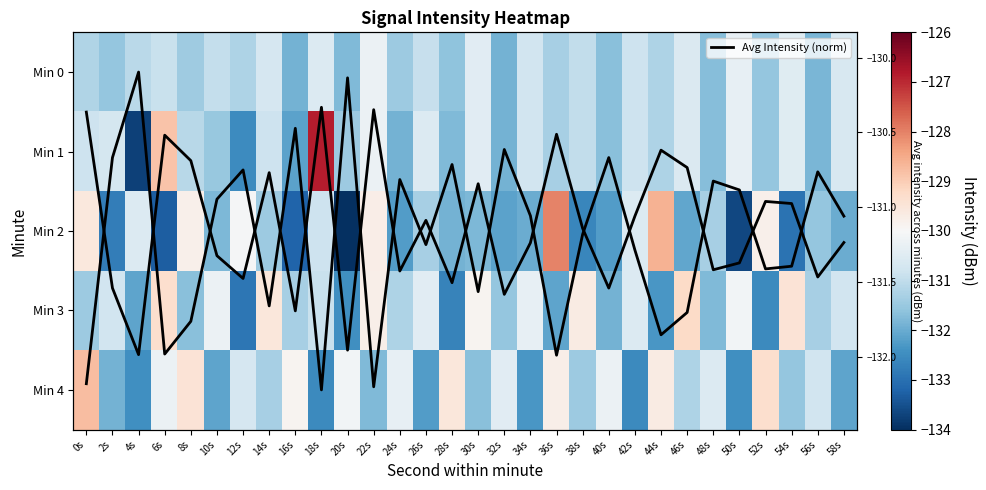

Which series has the largest range (max minus min)?

Min 1